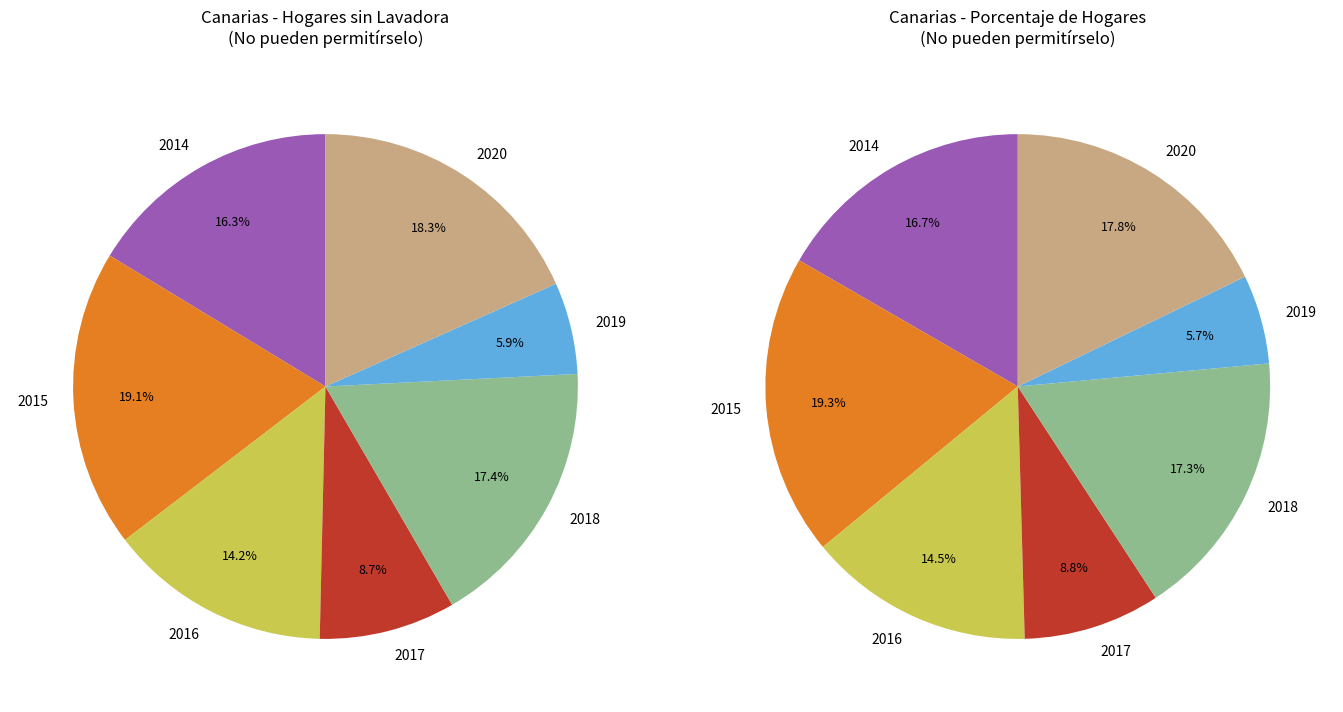

Approximately how many times larger is the value at 2019 compared to 2017?

0.7